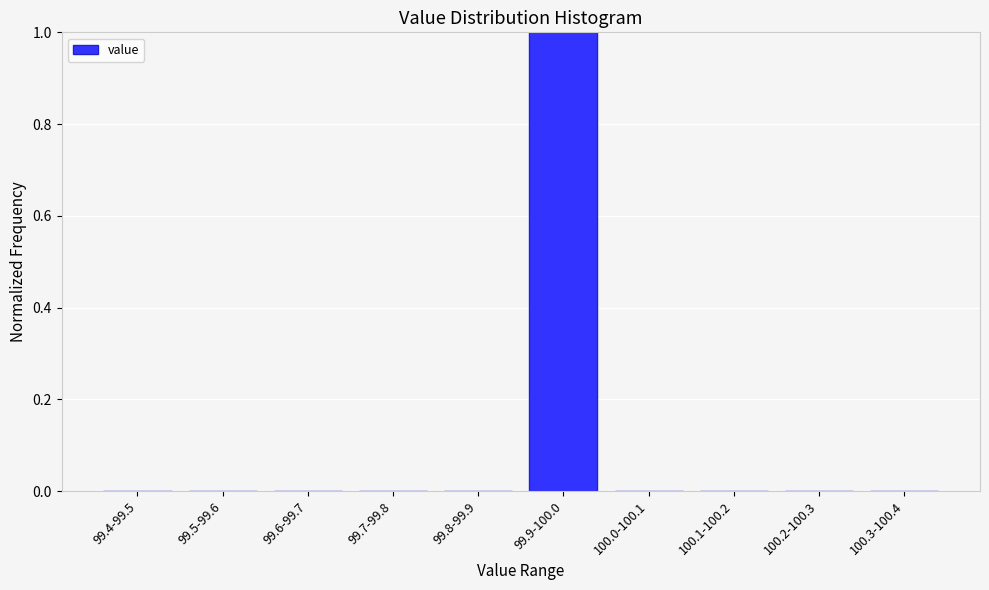

Reading left to right, transcribe all the data shown in this chart.

99.4-99.5=0	99.5-99.6=0	99.6-99.7=0	99.7-99.8=0	99.8-99.9=0	99.9-100.0=1	100.0-100.1=0	100.1-100.2=0	100.2-100.3=0	100.3-100.4=0